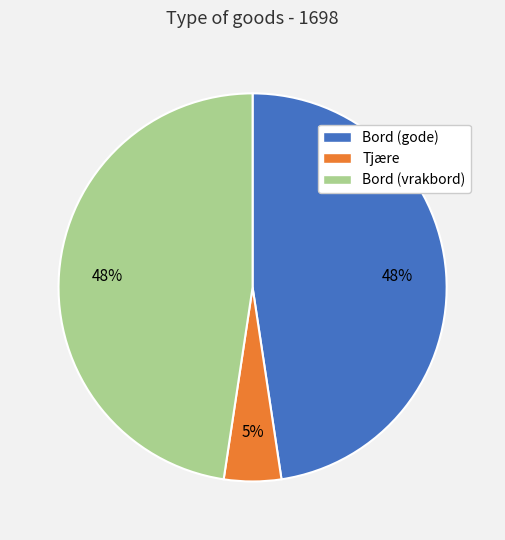

To the nearest percent, what is the average slice percentage?

33%